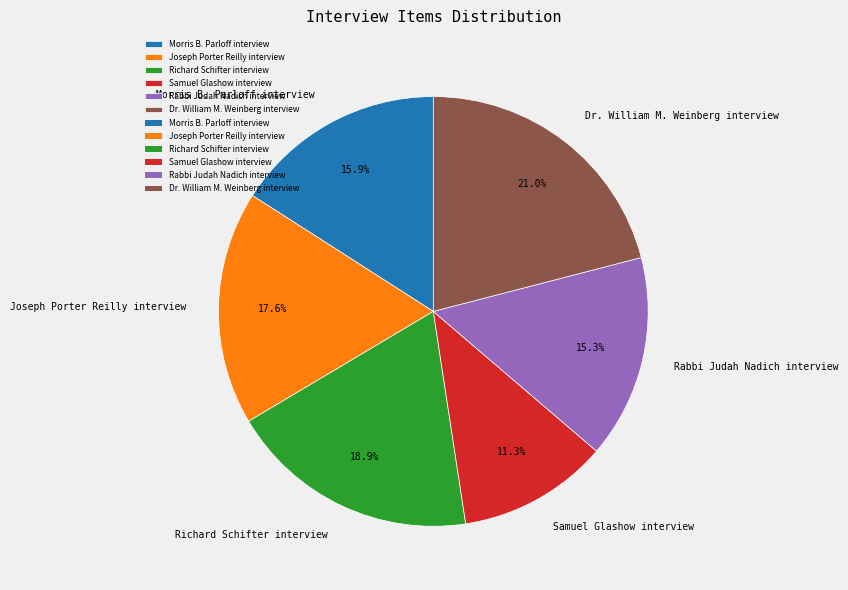

Which slice is the largest?

Dr. William M. Weinberg interview